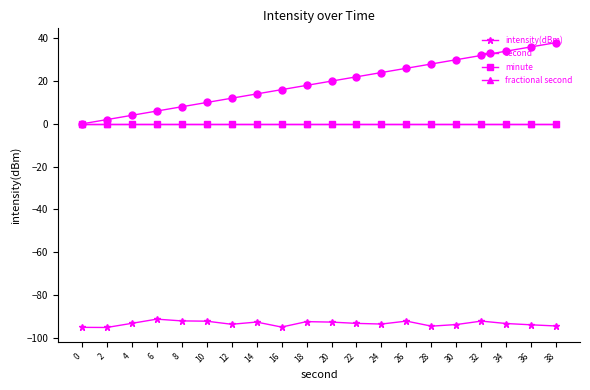

Is this an area chart (filled region under the line)?

No